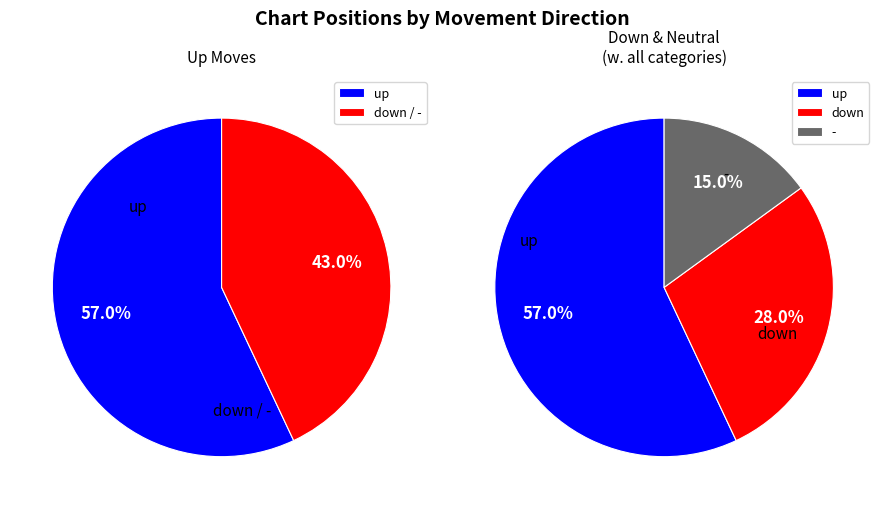

Between - and down, which is larger?

down